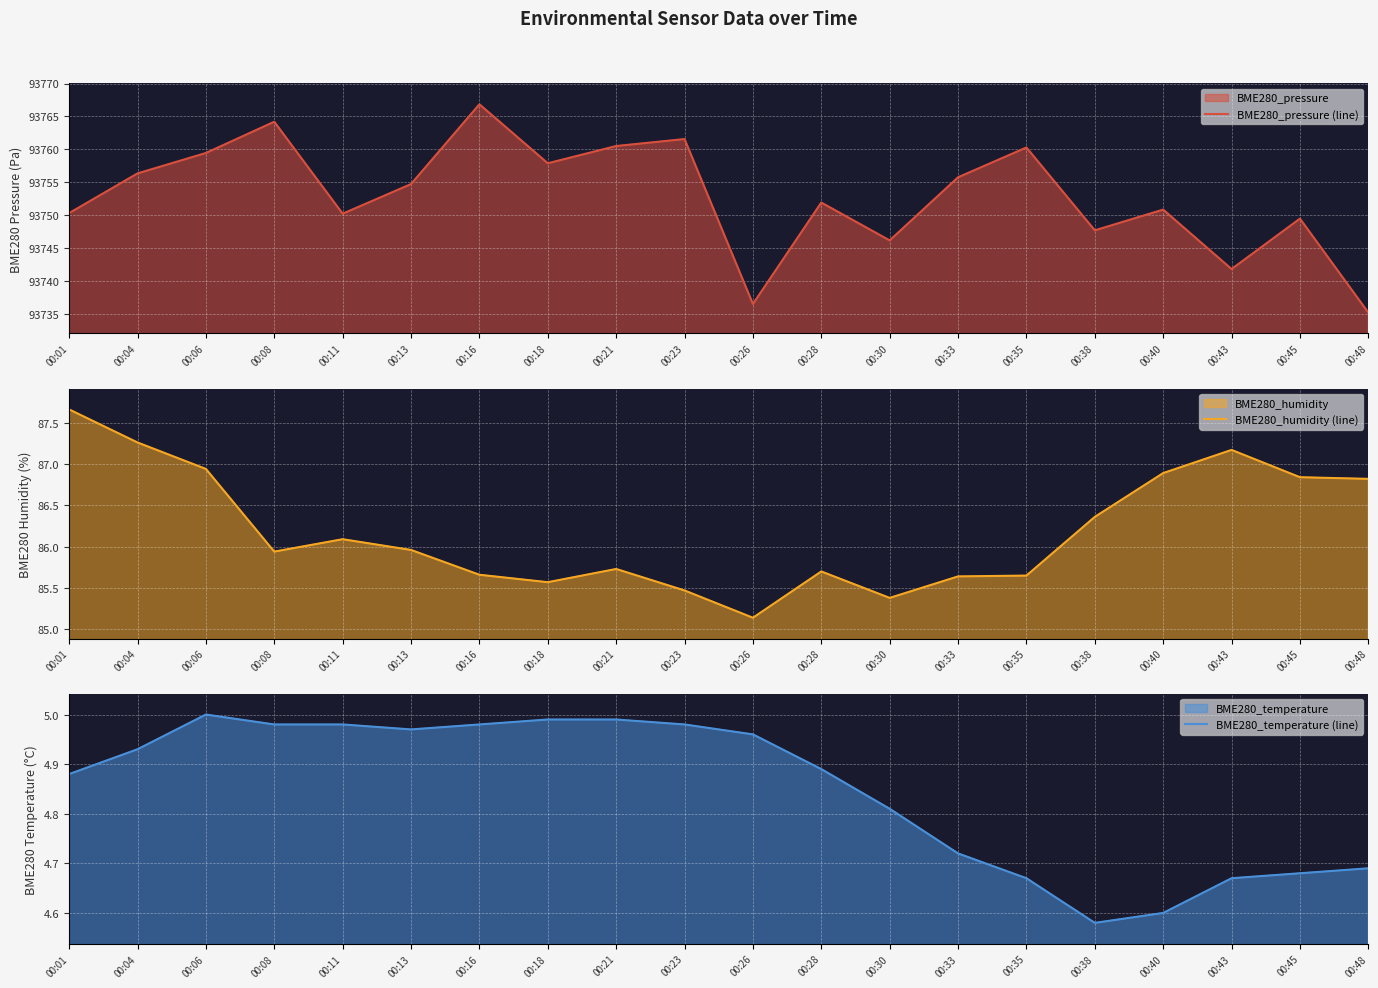

What is the approximate value of BME280_pressure (line) at 00:18?

93757.9